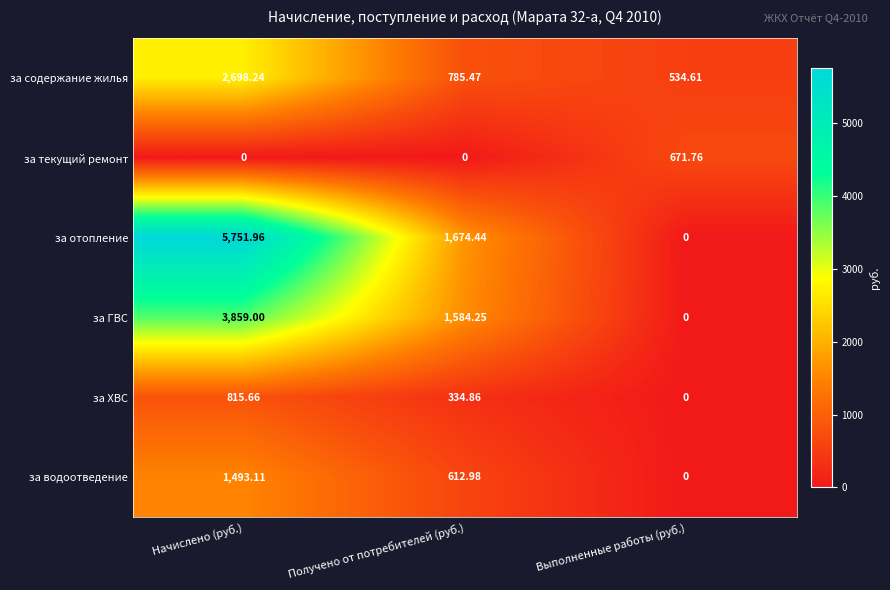

What is the spread (max minus min) of values at Начислено (руб.)?

5752.0